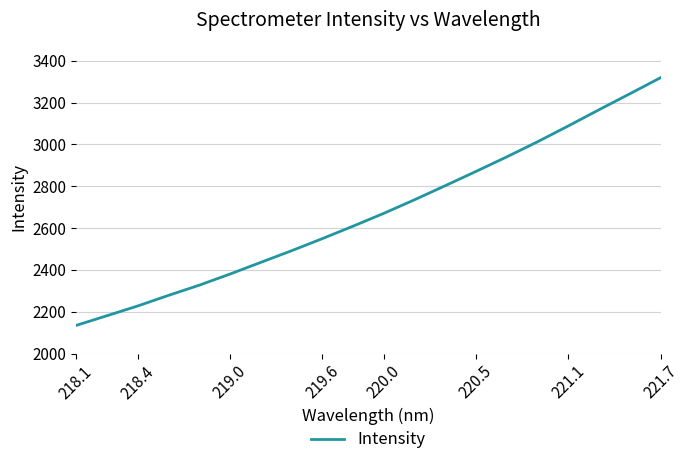

What is the maximum value shown in the chart?

3319.0